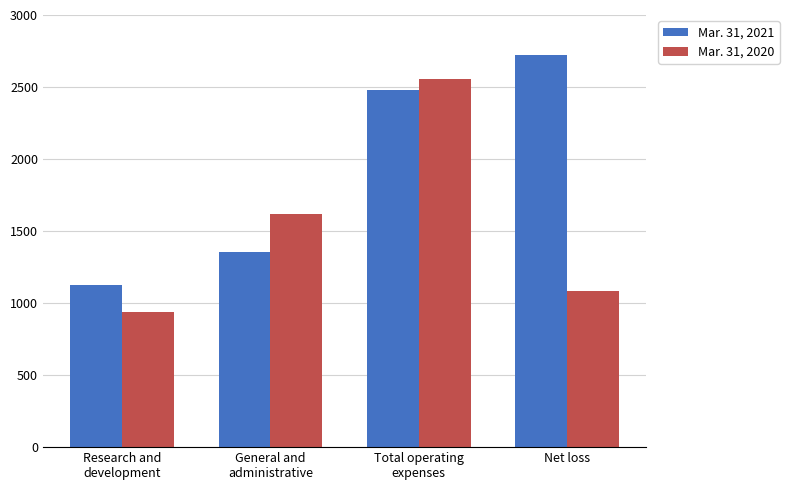

Reading left to right, list all the values displayed in this chart.

Mar. 31, 2021: Research and
development=1127	General and
administrative=1352	Total operating
expenses=2479	Net loss=2720
Mar. 31, 2020: Research and
development=941	General and
administrative=1618	Total operating
expenses=2559	Net loss=1087